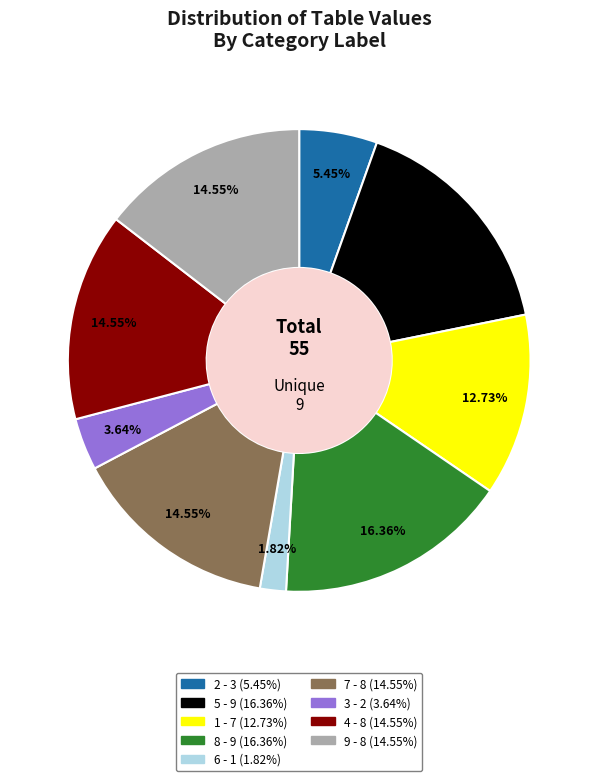

Is there a majority slice in this chart?

No